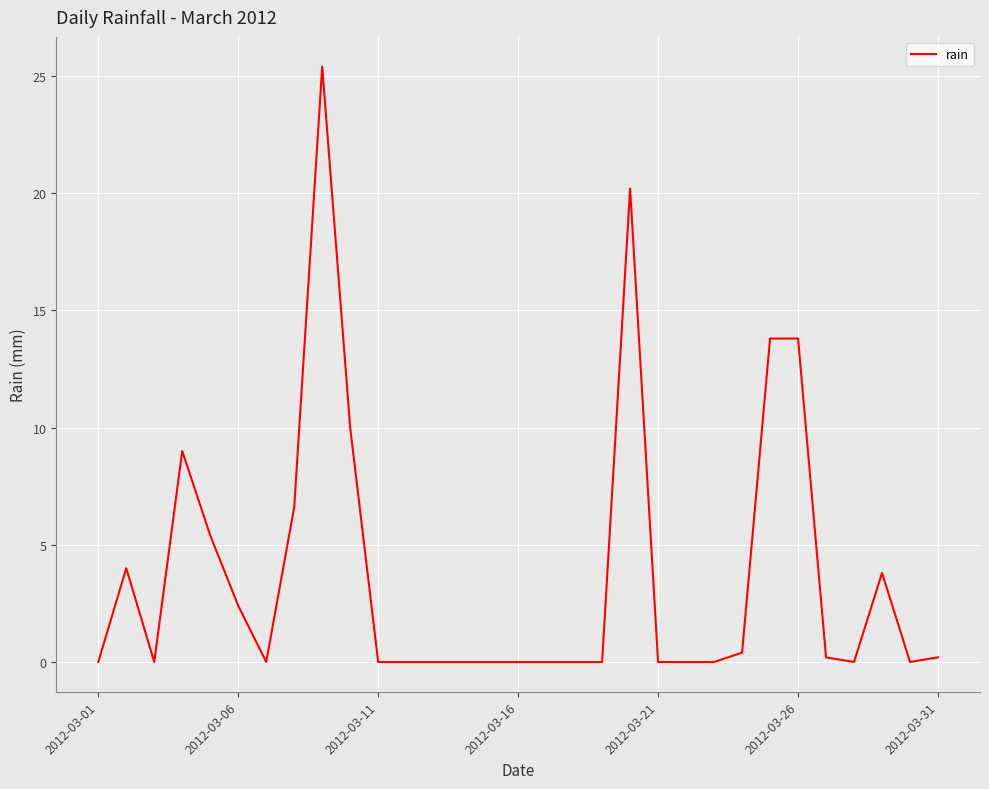

What is the maximum value shown in the chart?

25.4